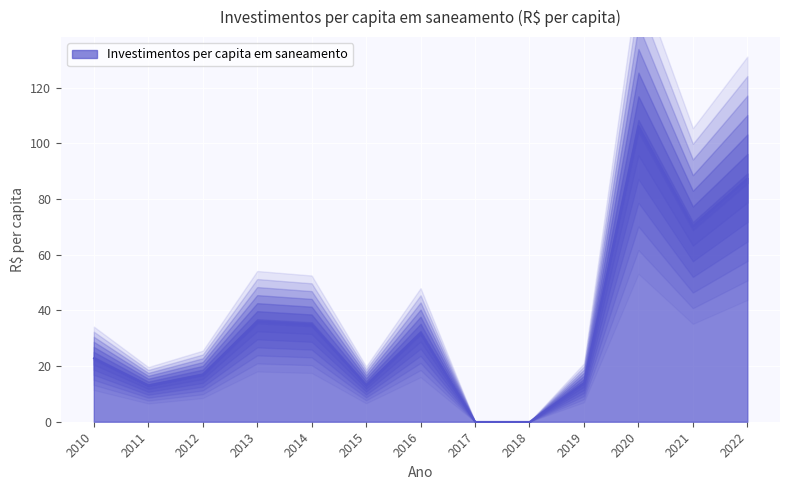

The value at 2022 is 87.4. True or false?

True